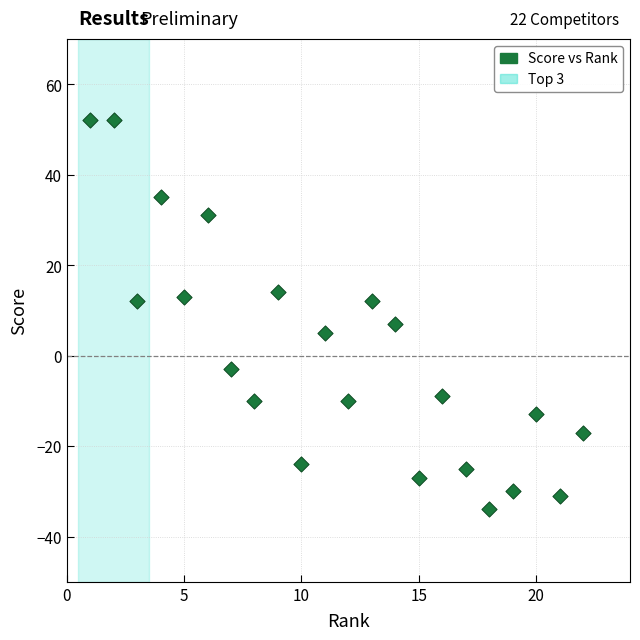

What is the range of X values (max minus min)?

21